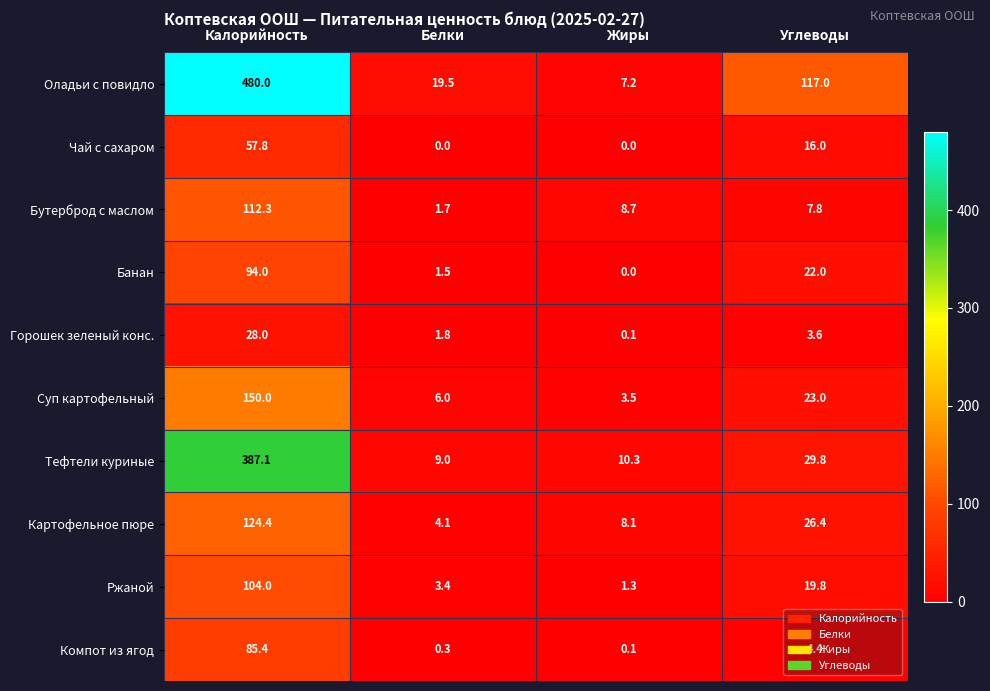

Is it true that Горошек зеленый конс. equals 1.8 at Белки?

True